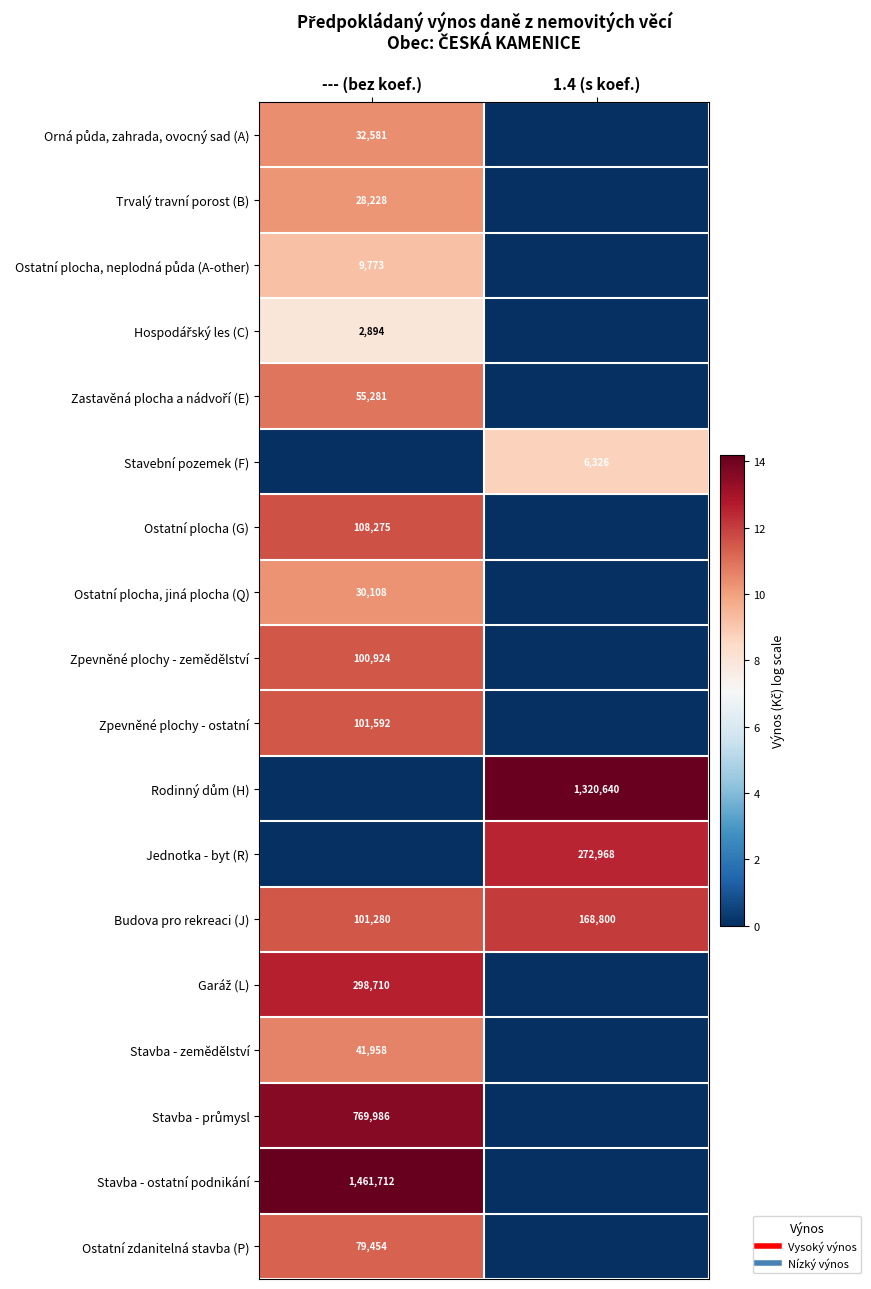

How many values in the Trvalý travní porost (B) series are below 10?

1